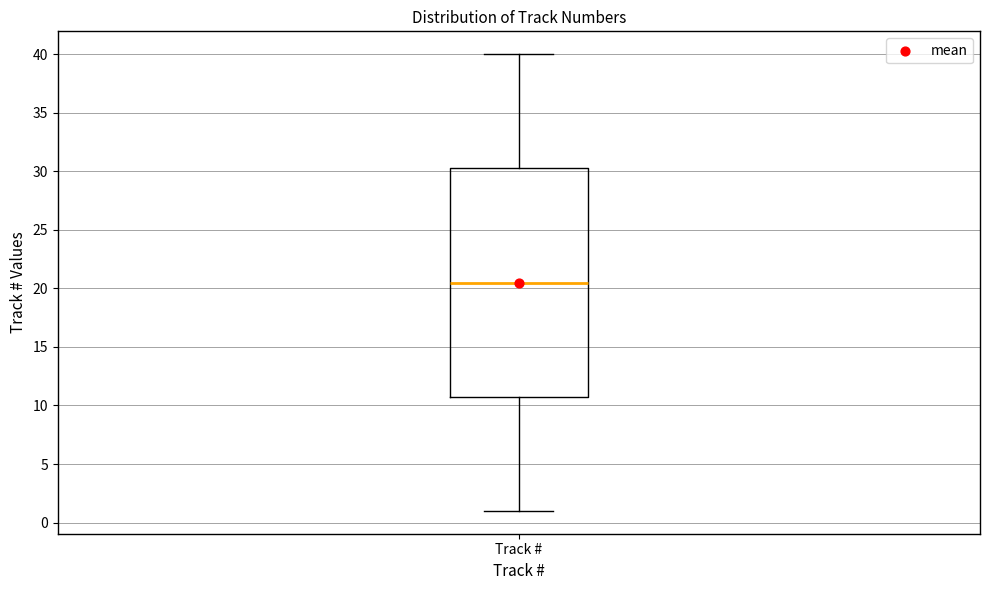

Read this box plot against the y-axis: the position of the median line, the range covered by the box, and the ends of both whiskers. The values are not printed on the chart, so give them approximately, as read against the axis.

median 20.5, box 11.0 to 30.5, whiskers 1.0 to 40.0